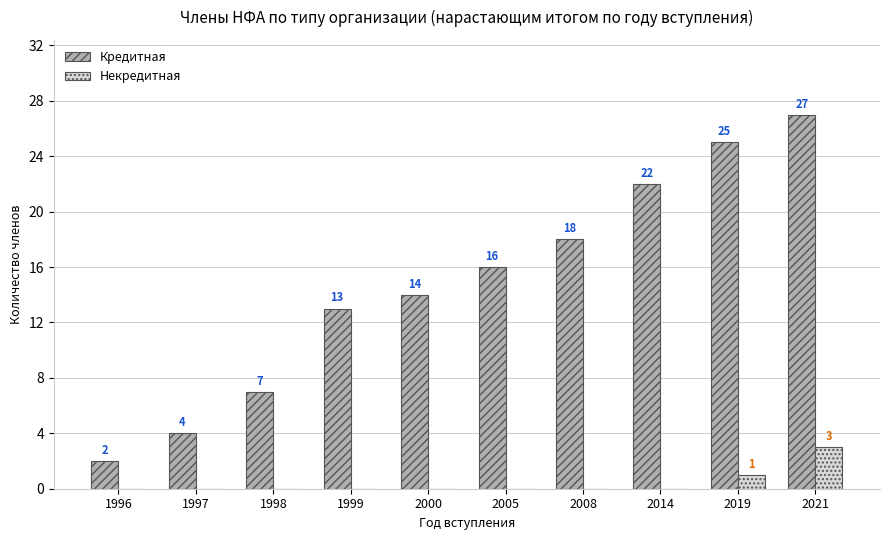

Reading right to left, extract all data points from this chart.

Кредитная: 27	25	22	18	16	14	13	7	4	2
Некредитная: 3	1	0	0	0	0	0	0	0	0